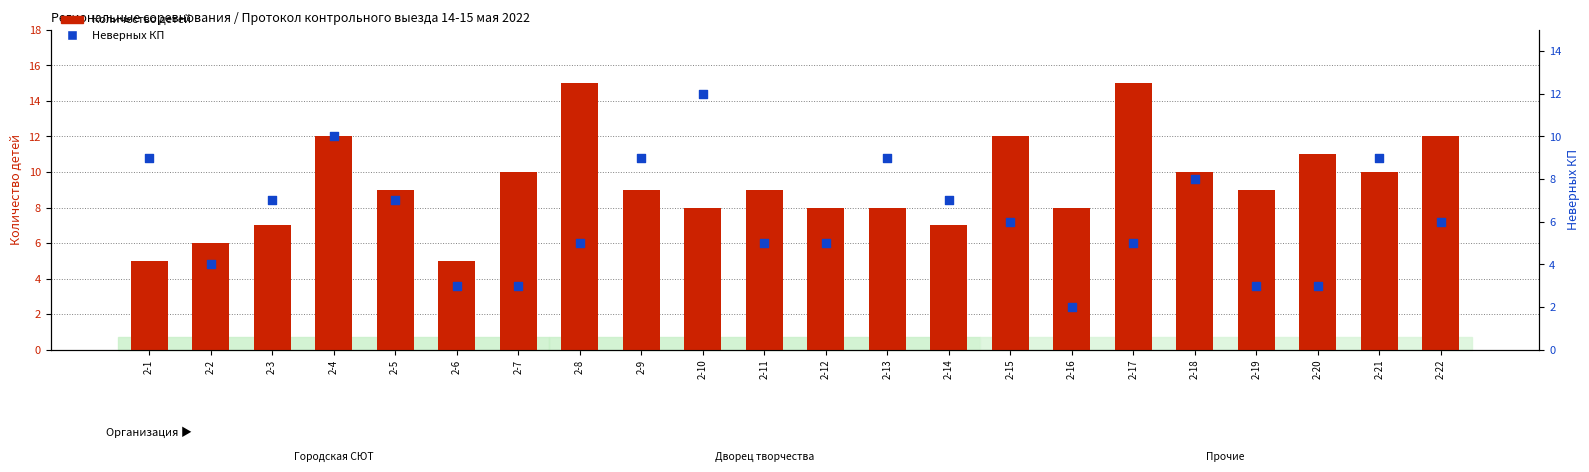

What are all the series names shown in the legend?

Количество детей, Неверных КП